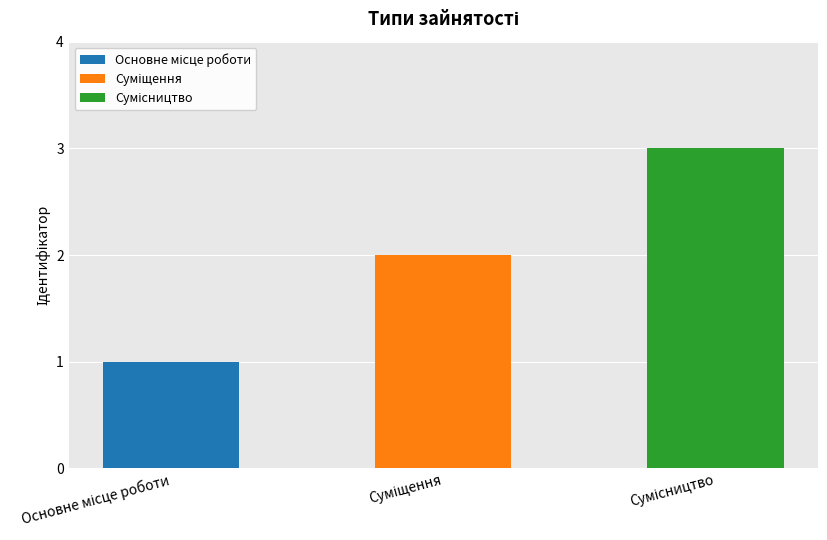

Reading right to left, transcribe all the data shown in this chart.

Сумісництво=3	Суміщення=2	Основне місце роботи=1